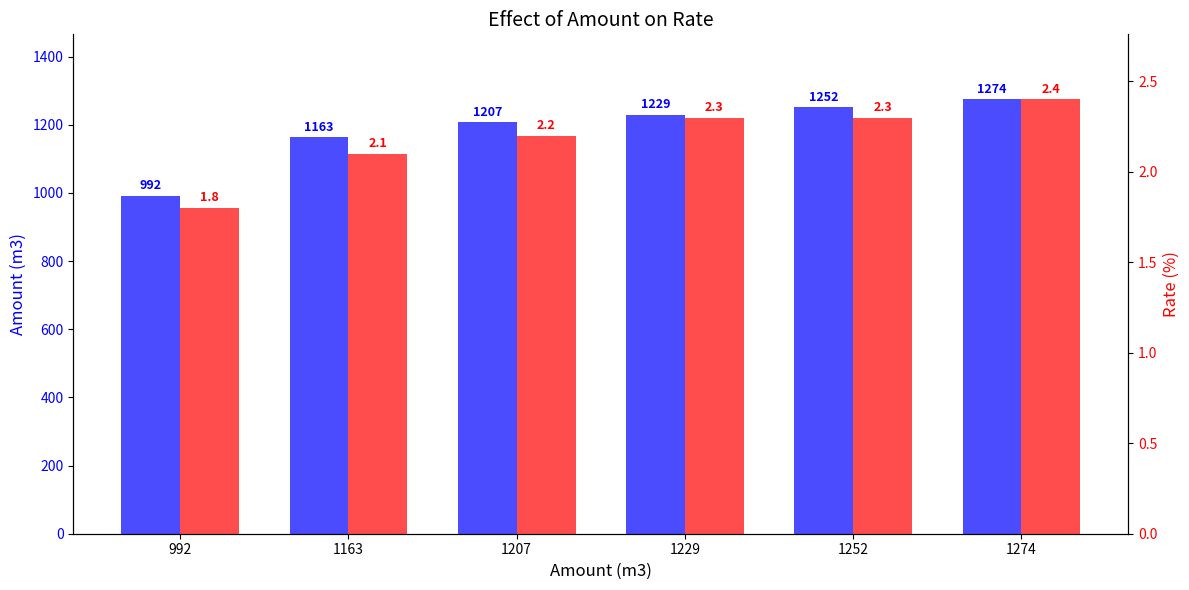

Reading left to right, what are all the values shown in this chart?

Amount(m3): 992=992.0	1163=1163.0	1207=1207.0	1229=1229.0	1252=1252.0	1274=1274.0
Rate(%): 992=1.8	1163=2.1	1207=2.2	1229=2.3	1252=2.3	1274=2.4